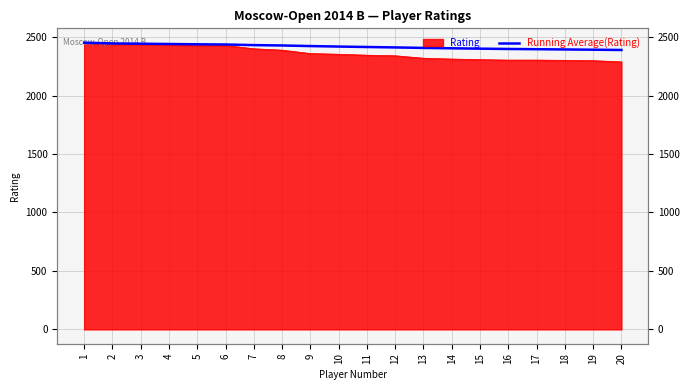

List the labels in order of value, smallest first.

20, 19, 18, 17, 16, 15, 14, 13, 12, 11, 10, 9, 8, 7, 6, 5, 4, 3, 2, 1